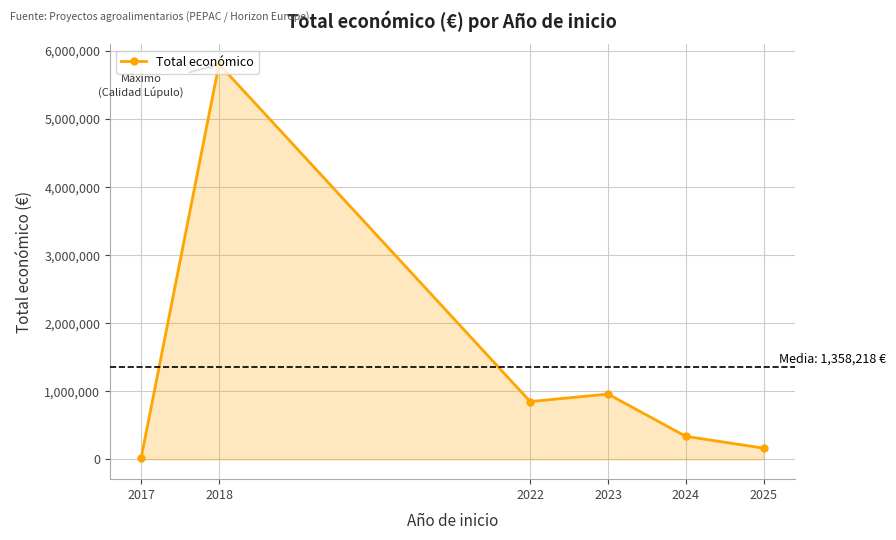

Reading left to right, transcribe all the data shown in this chart.

2017=26995	2018=5808226	2022=849863	2023=960228	2024=338684	2025=165312